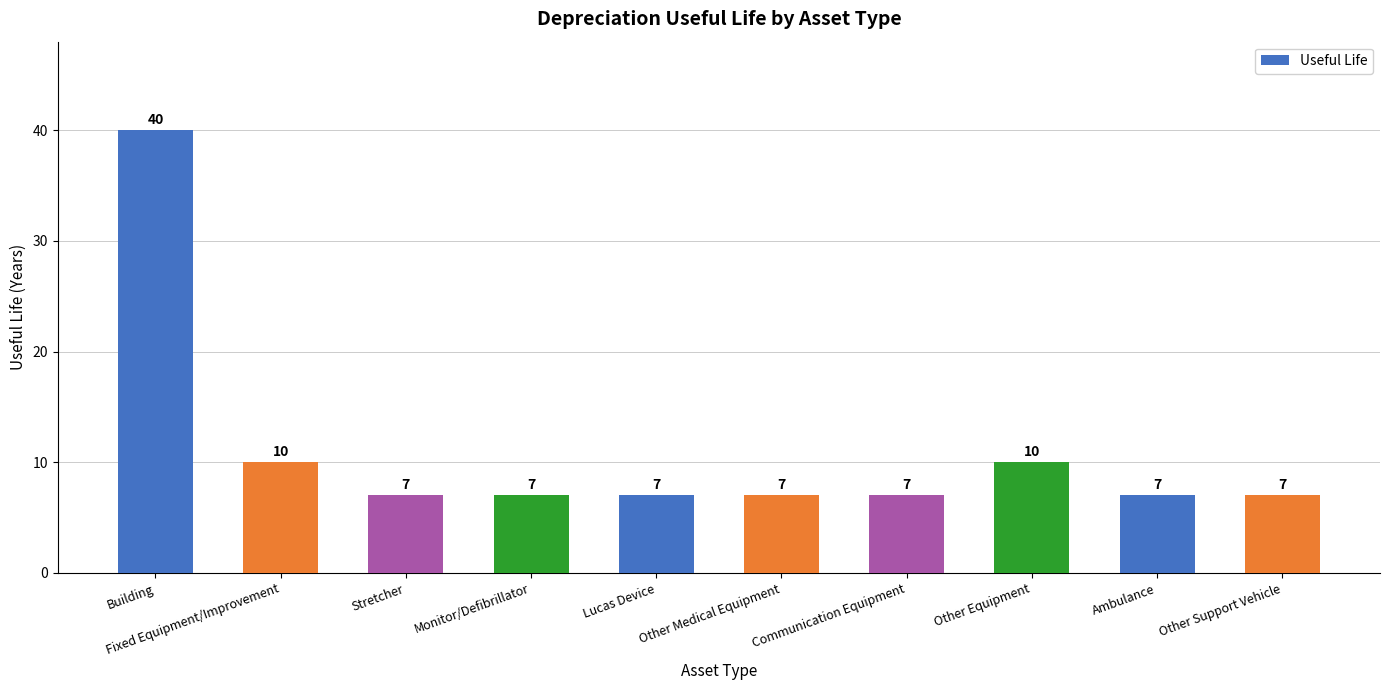

What position from the left is Other Support Vehicle?

10